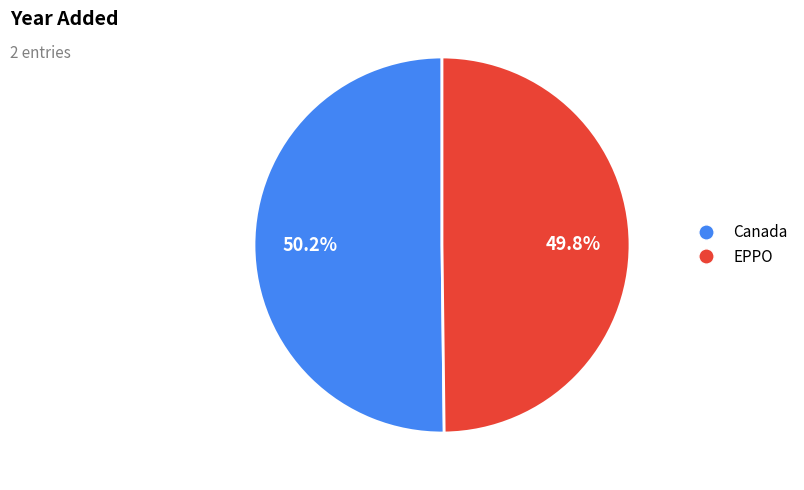

Is there any slice that represents more than half of the pie?

Yes